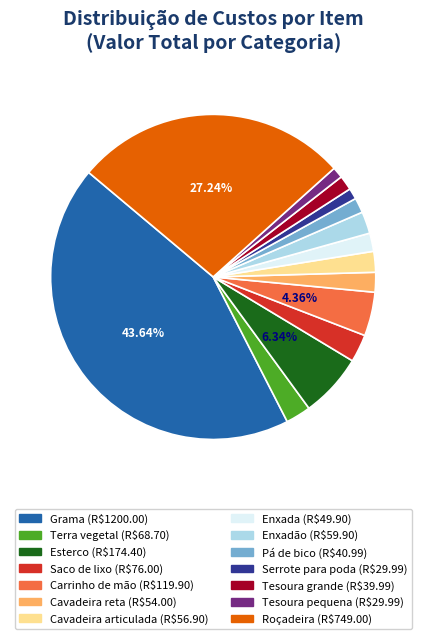

True or false: Cavadeira articulada accounts for 2% of the total.

True